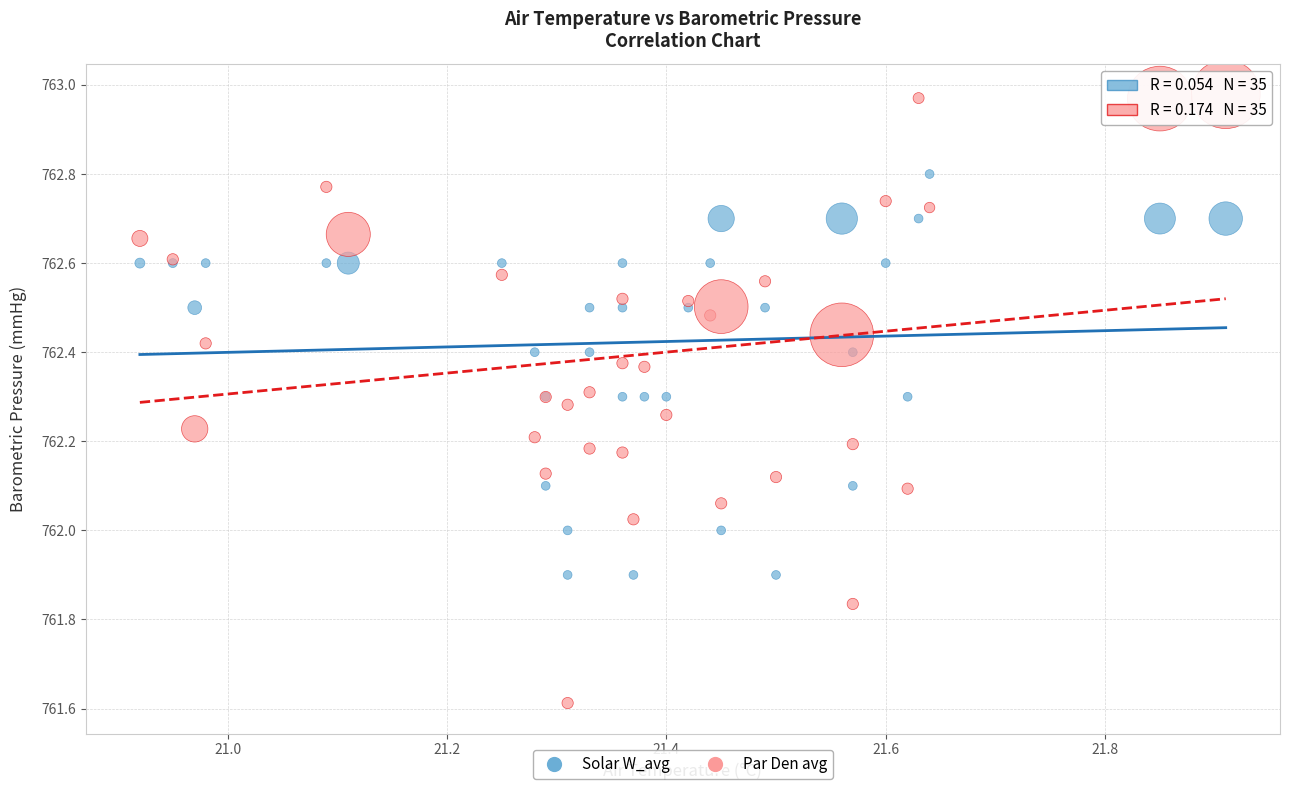

Which series reaches the minimum Y coordinate?

Par Den avg